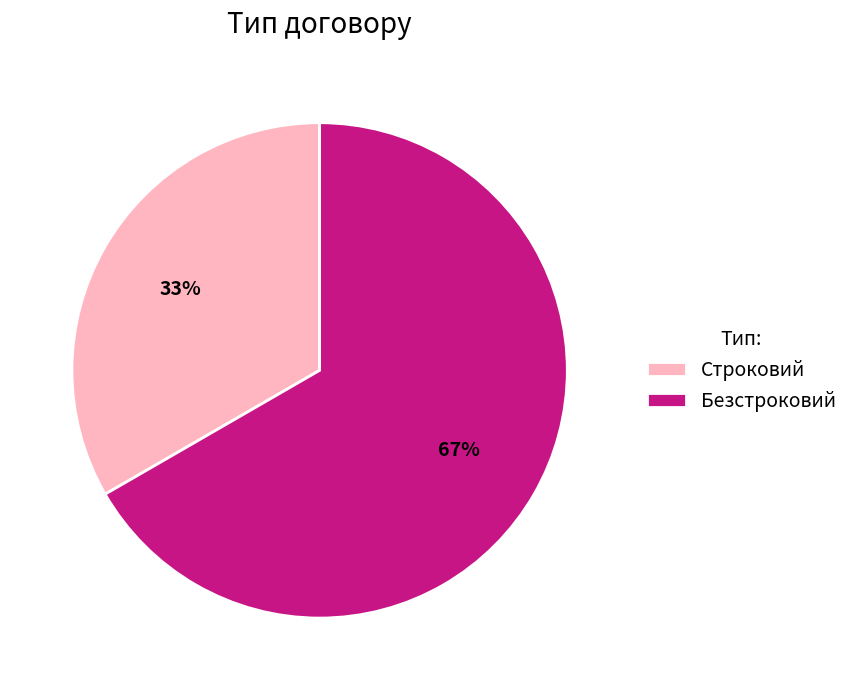

To the nearest percent, what is the combined percentage of Безстроковий and Строковий?

100%